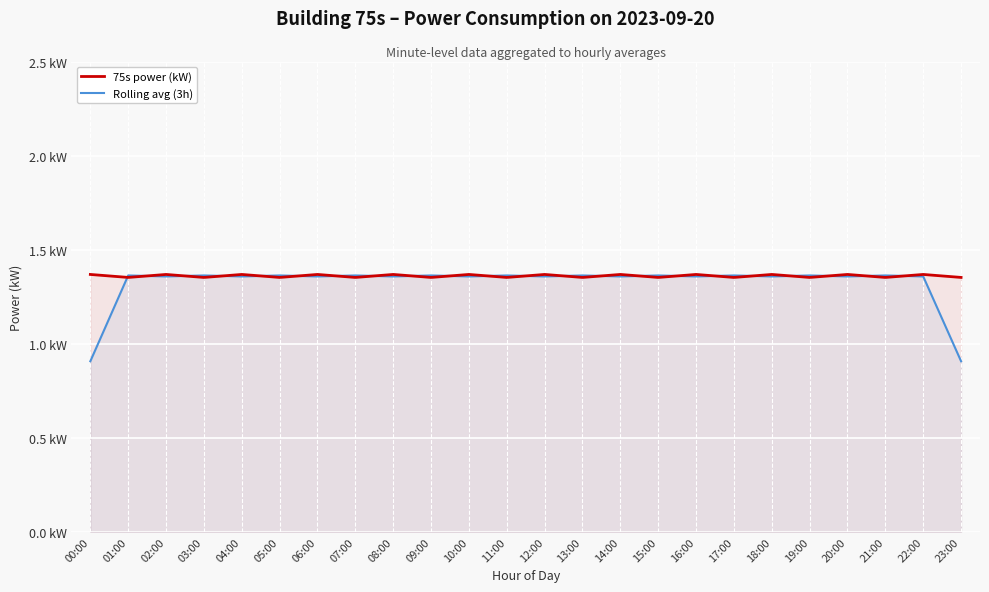

What is the lowest value of the Rolling avg (3h) series?

0.9